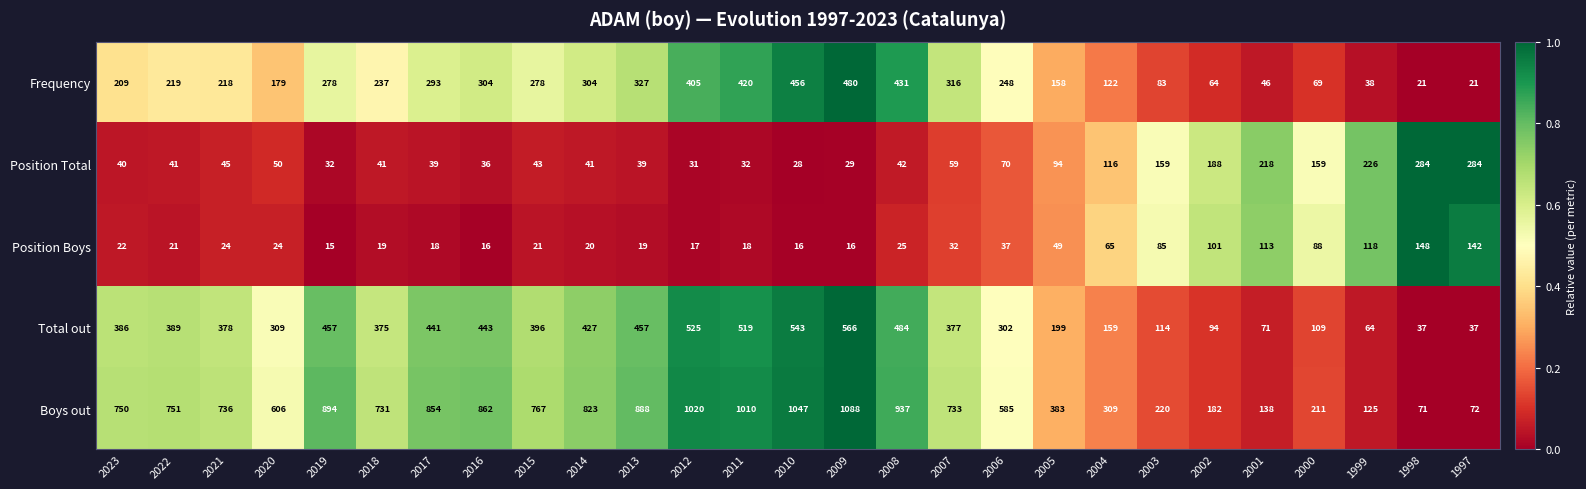

List the labels in order of Boys out value, largest first.

2009, 2010, 2012, 2011, 2008, 2019, 2013, 2016, 2017, 2014, 2015, 2022, 2023, 2021, 2007, 2018, 2020, 2006, 2005, 2004, 2003, 2000, 2002, 2001, 1999, 1997, 1998